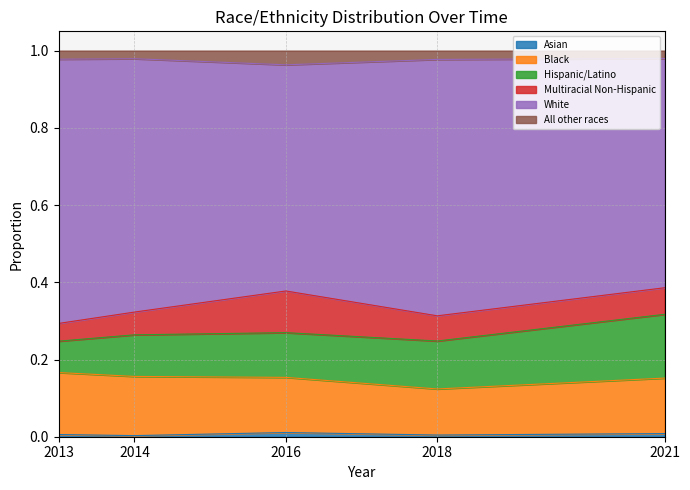

Which label corresponds to the largest value in the chart?

2021